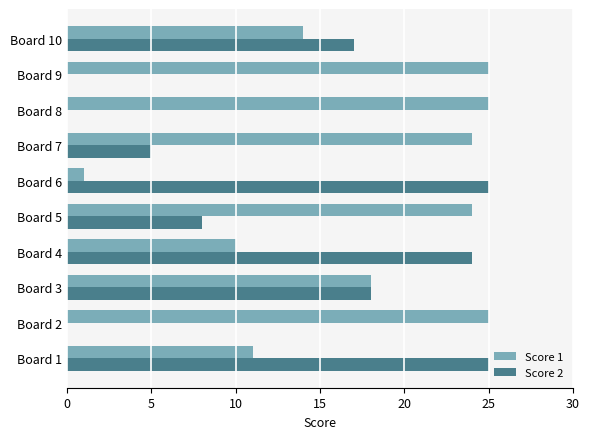

Count the number of categories in the chart.

10